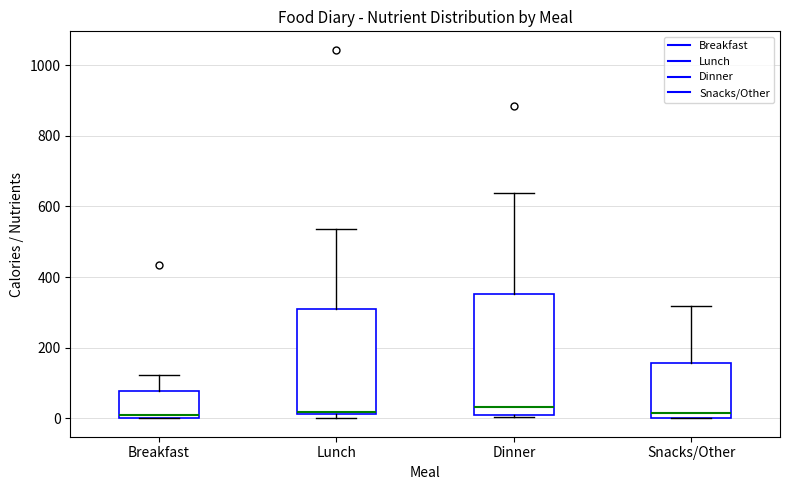

Which box is the tallest, from its lower edge to its upper edge?

Dinner